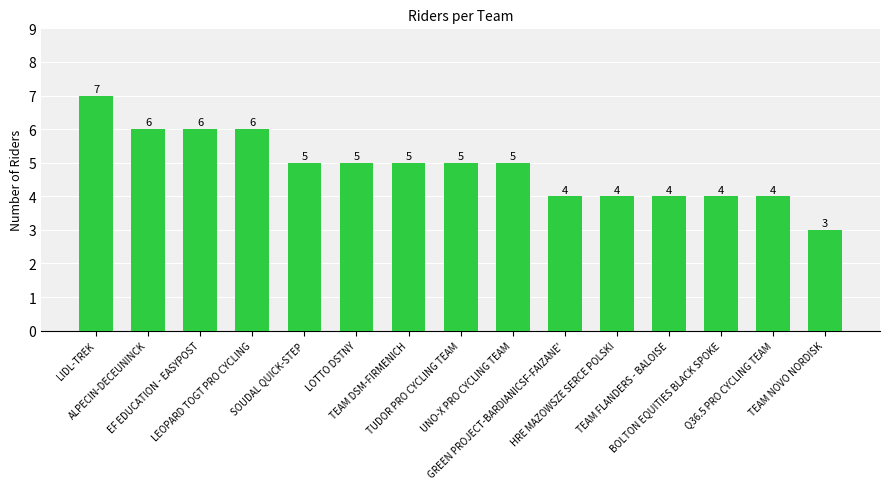

Which category has the highest value across all series?

LIDL-TREK